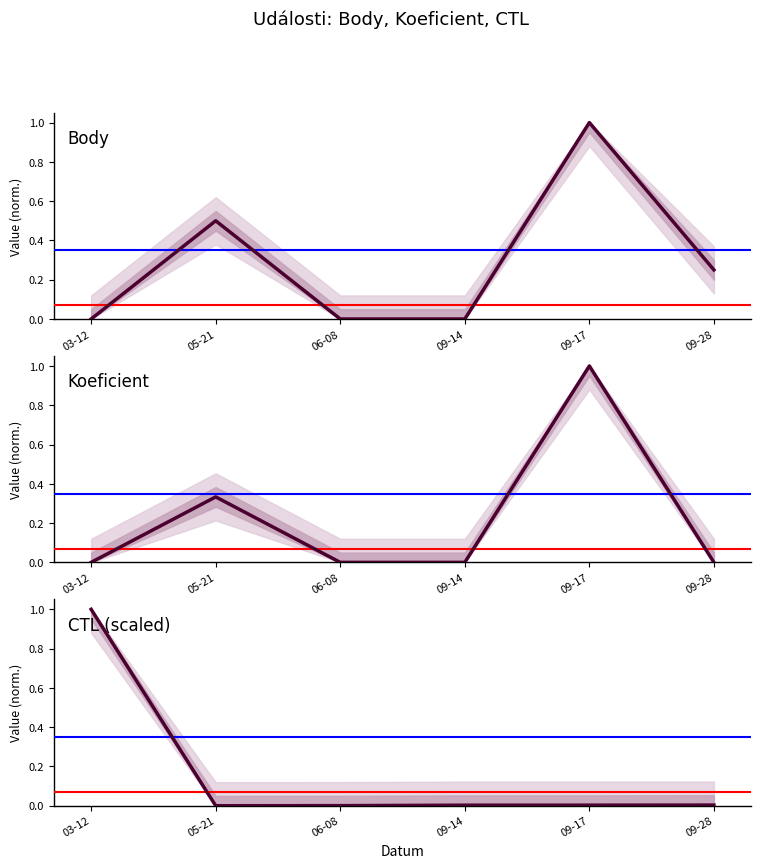

Is the value of Body at 09-17 greater than the value of CTL (scaled) at 05-21?

Yes